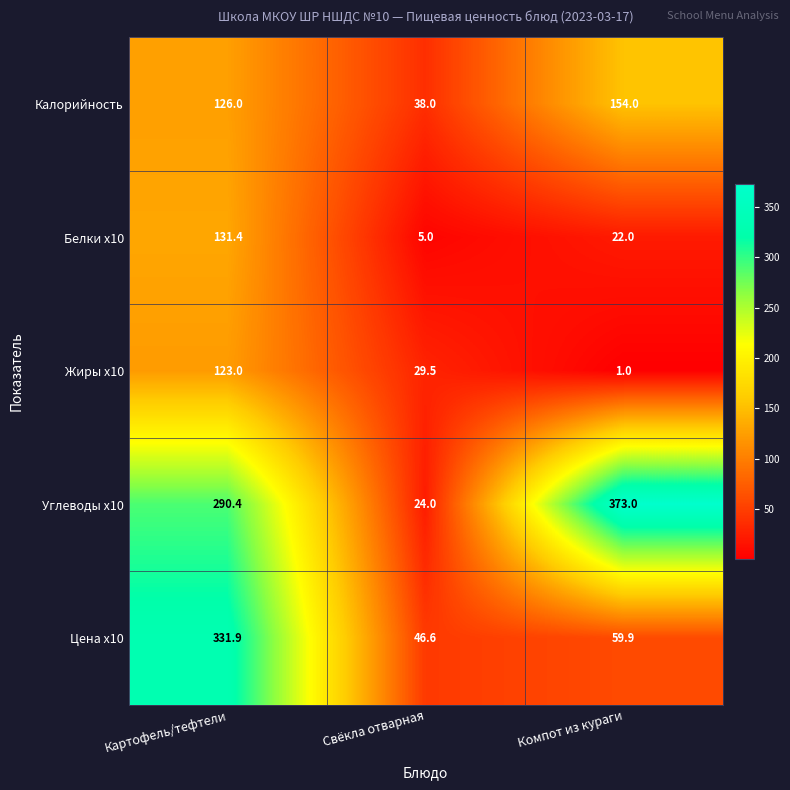

Which series has the largest range (max minus min)?

Углеводы x10